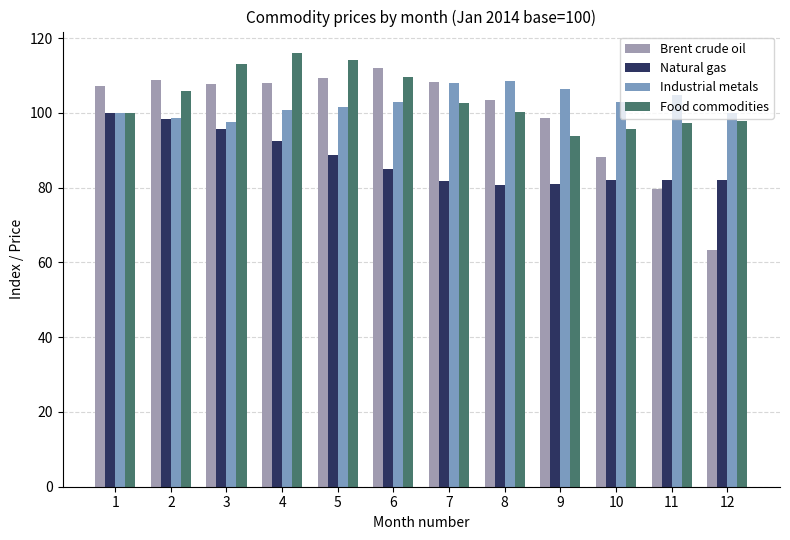

Does the chart contain any negative values?

No